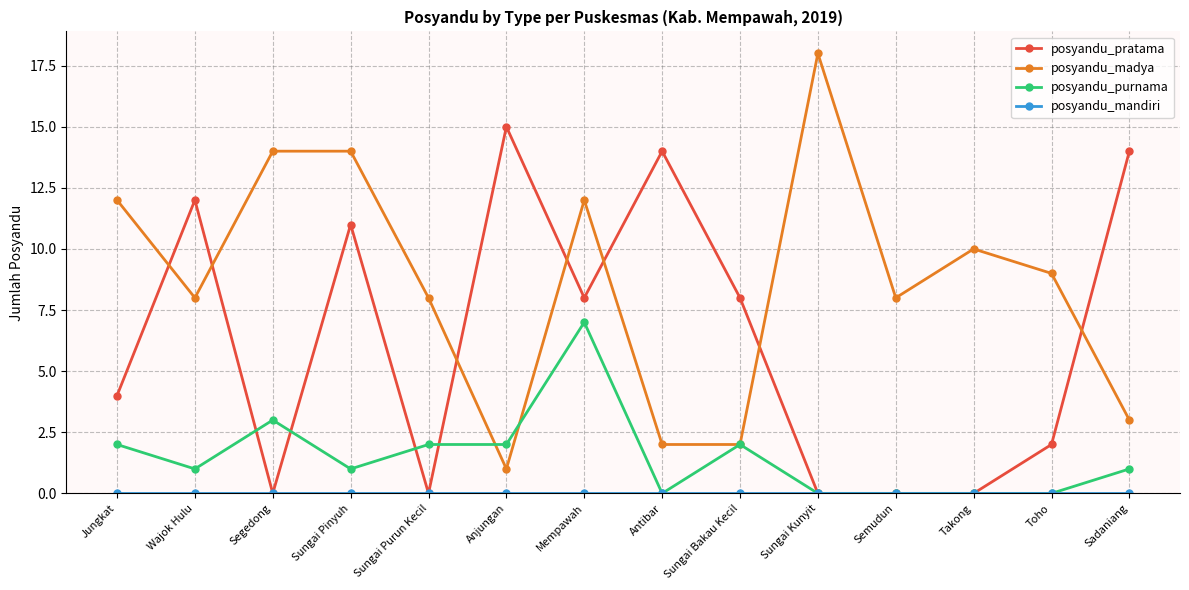

Which series has the largest total across all categories?

posyandu_madya